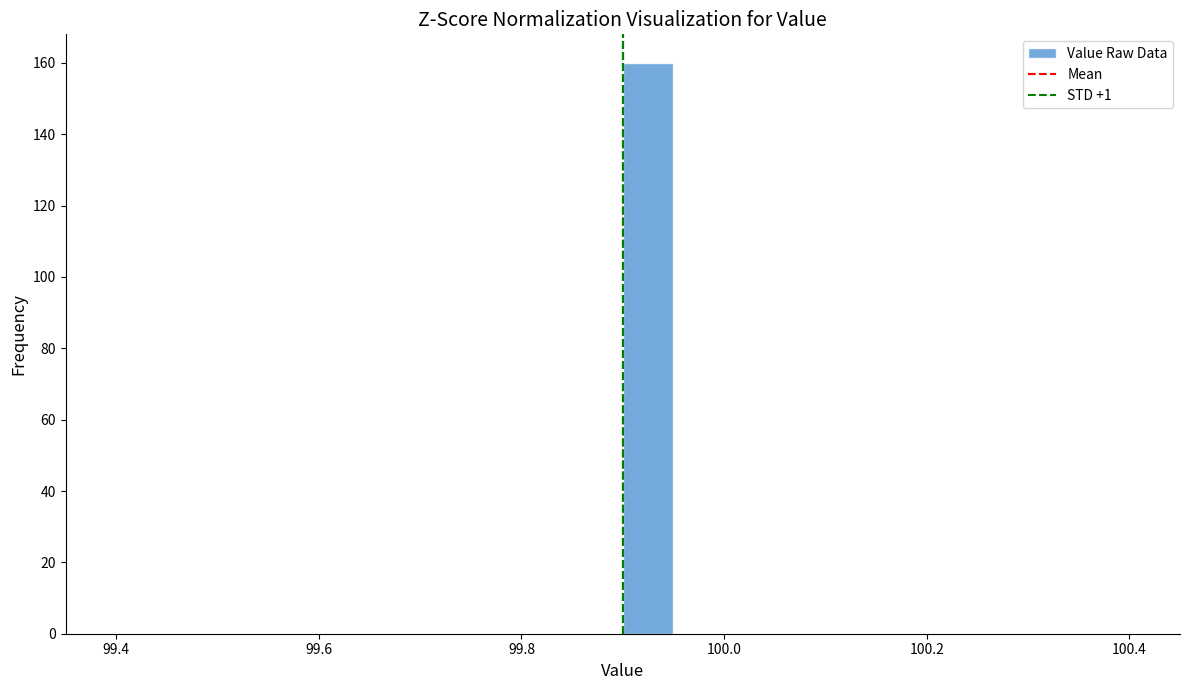

Around what value on the x-axis is the tallest bar? Give the approximate position of its centre, as read against the axis.

99.92